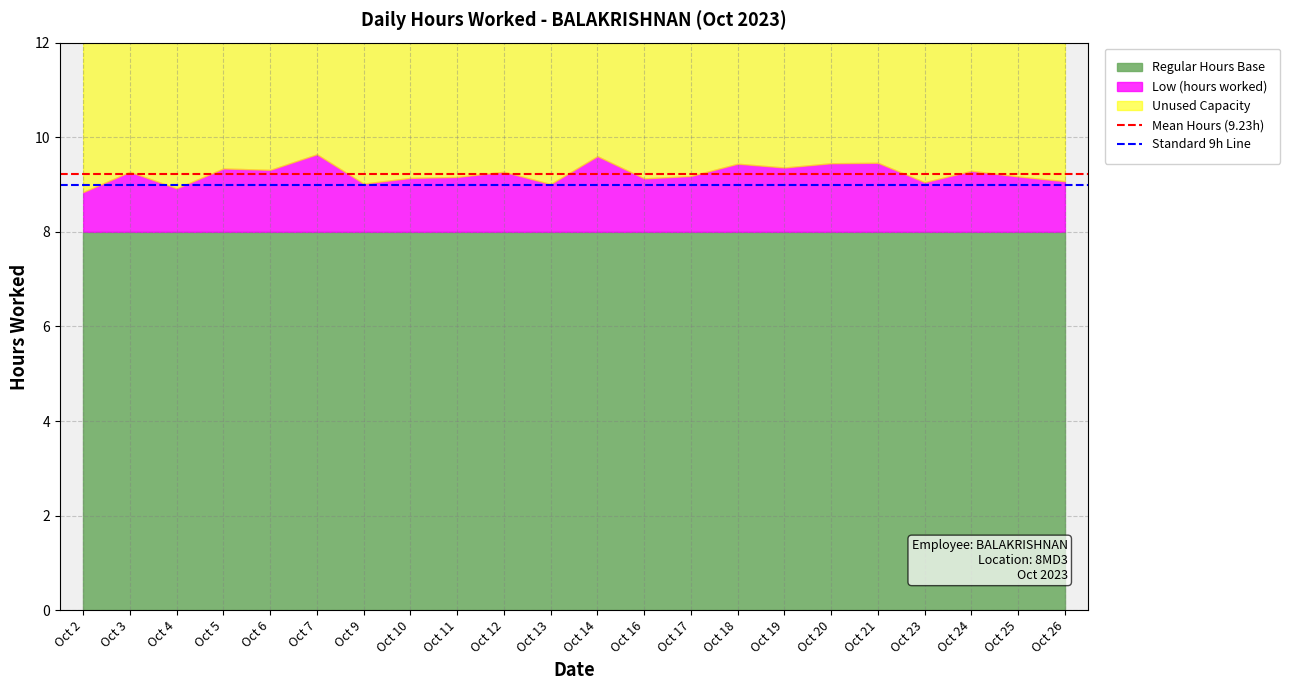

What is the total value across all series at Oct 2?

12.0